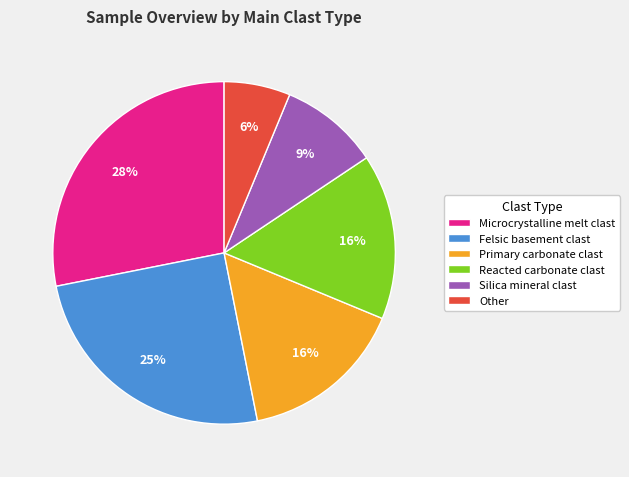

Is it true that Reacted carbonate clast is 28% of the pie?

False